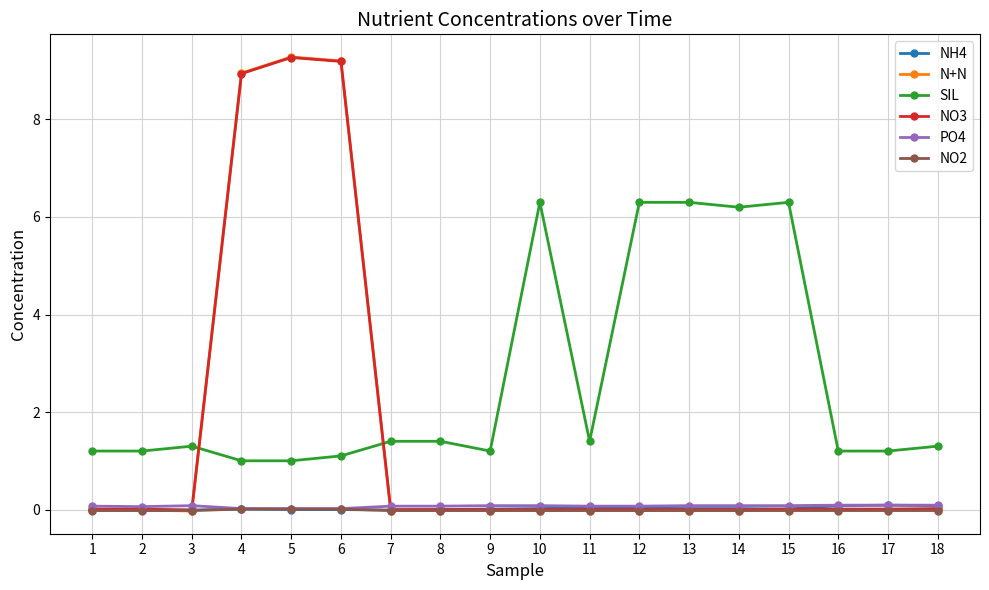

Is it true that SIL equals 1.2 at 1?

True